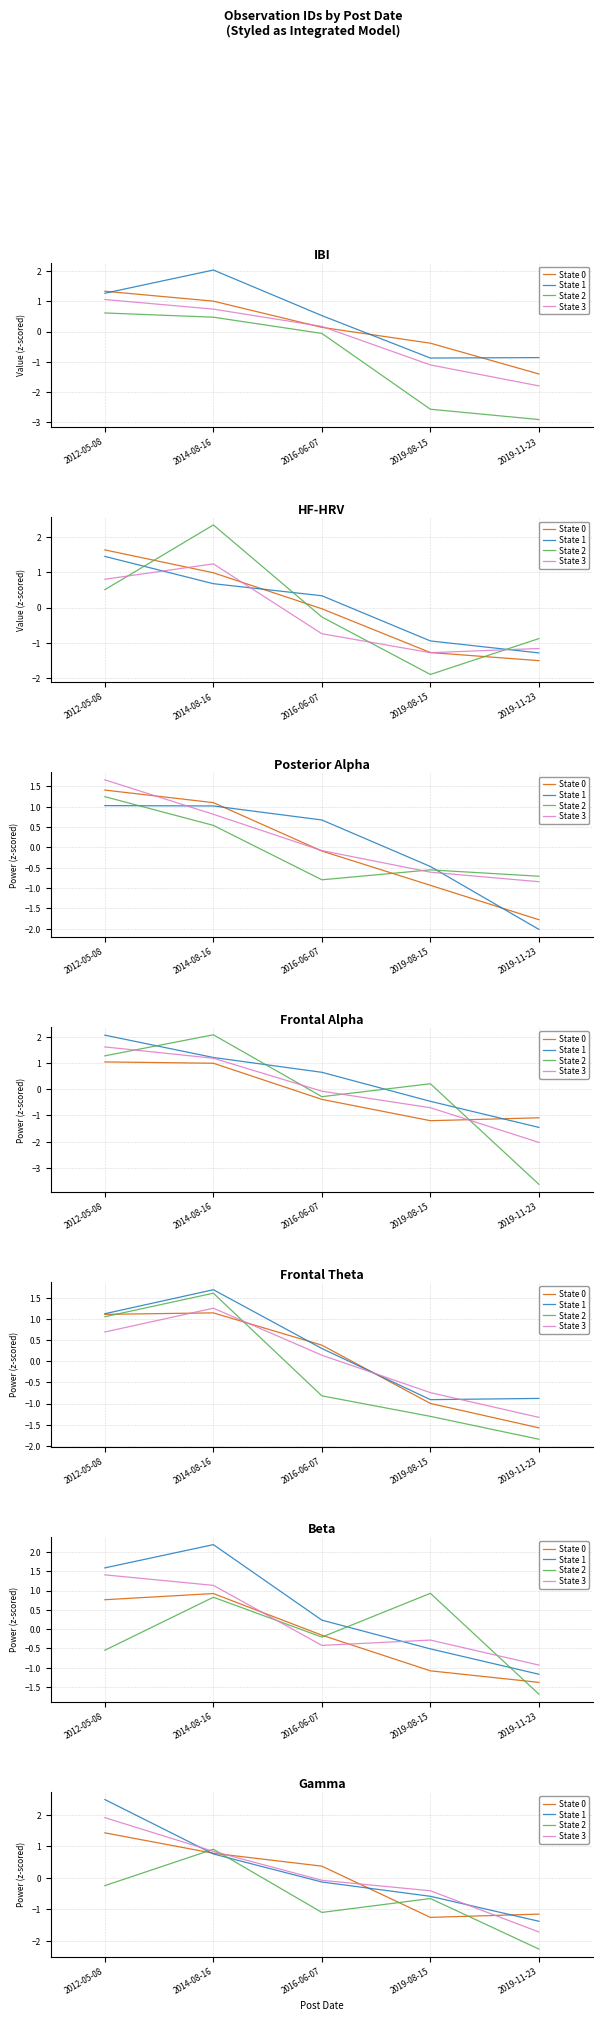

Rank the series by their maximum value, from lowest to highest.

State 2, State 0, State 3, State 1